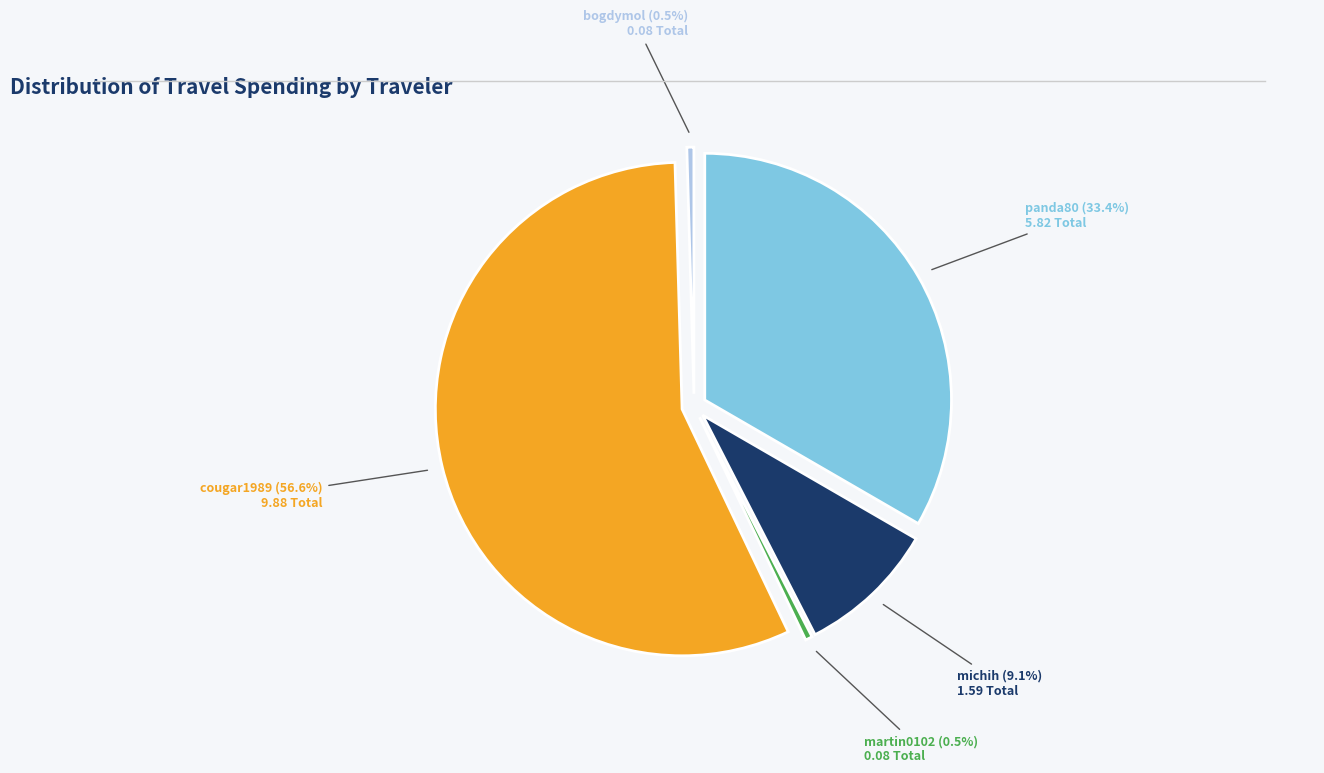

To the nearest percent, what is the average slice percentage?

20%